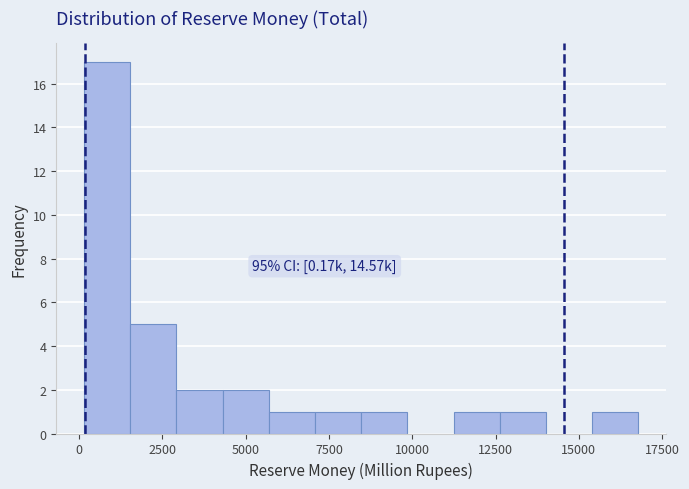

Around what value on the x-axis is the tallest bar? Give the approximate position of its centre, as read against the axis.

1000